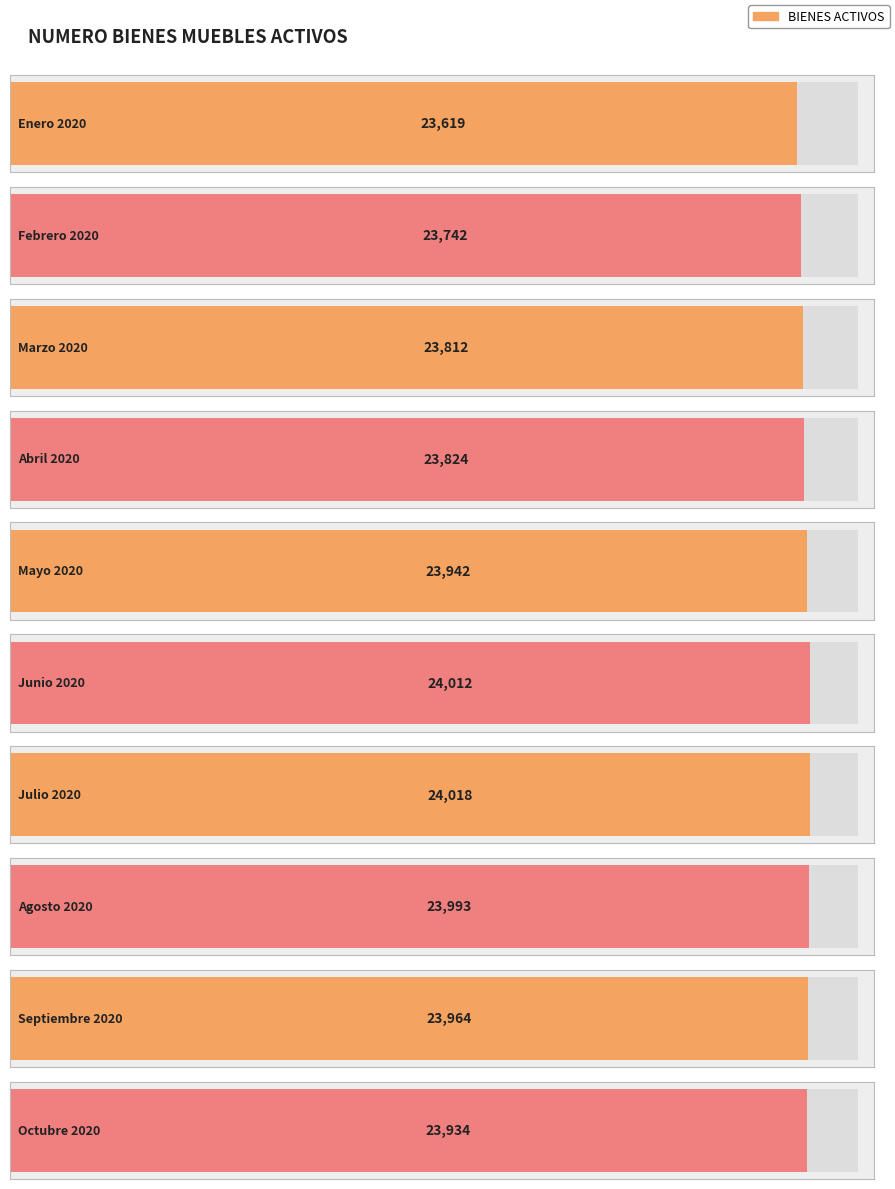

The chart shows a value of 23824 at Abril 2020. True or false?

True